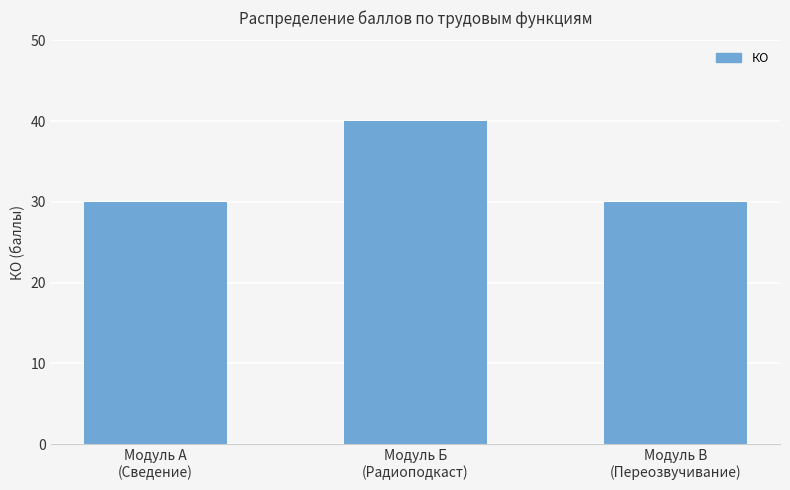

Reading left to right, transcribe all the data shown in this chart.

30	40	30